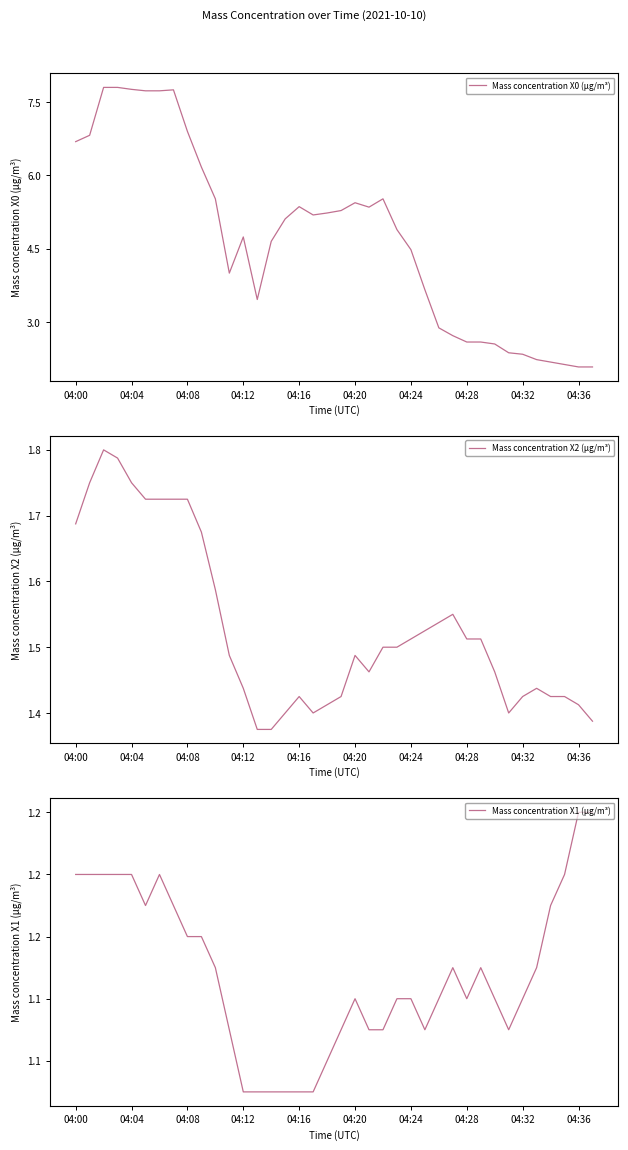

Count the Mass concentration X1 (μg/m³) values in the range 1 to 2.

38